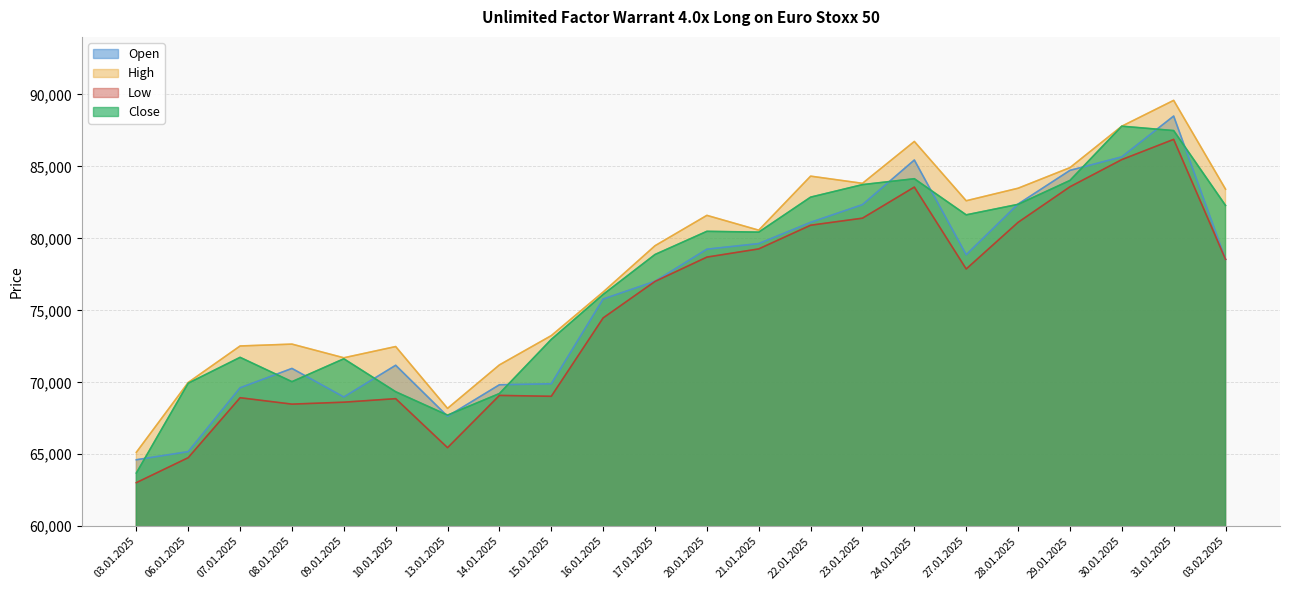

Rank the series by their average value, from highest to lowest.

High, Close, Open, Low